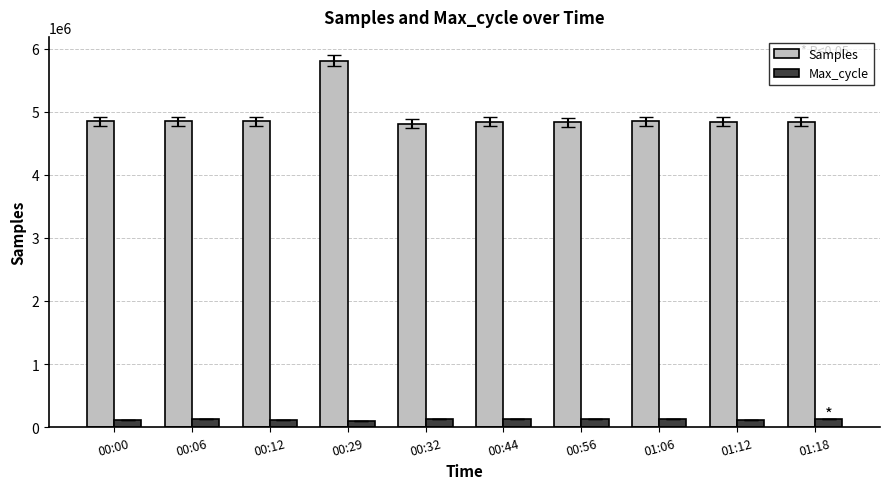

The value of Samples at 00:12 is 1223080. True or false?

False